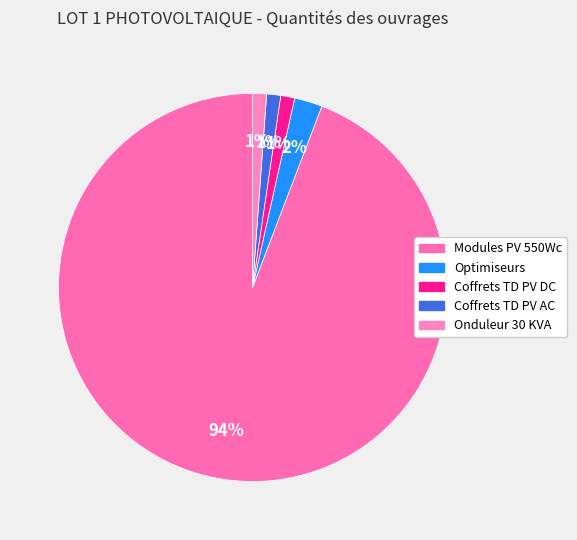

What is the change in value from Optimiseurs to Coffrets TD PV AC?

-1